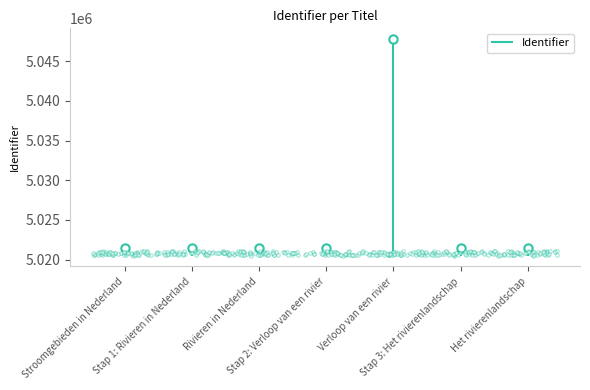

What is the change in value from Stap 1: Rivieren in Nederland to Stap 2: Verloop van een rivier?

+7